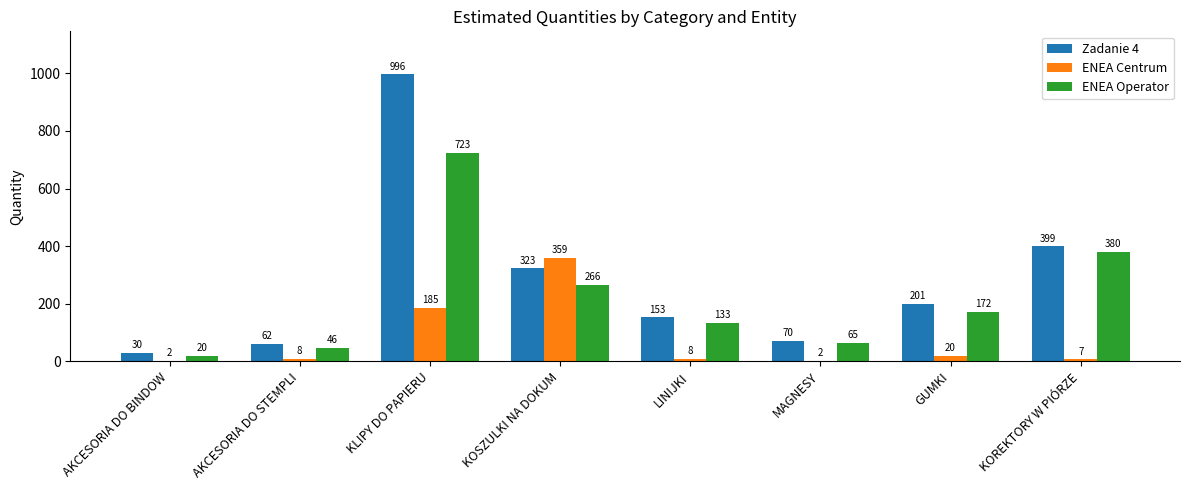

How many groups of bars are there?

8